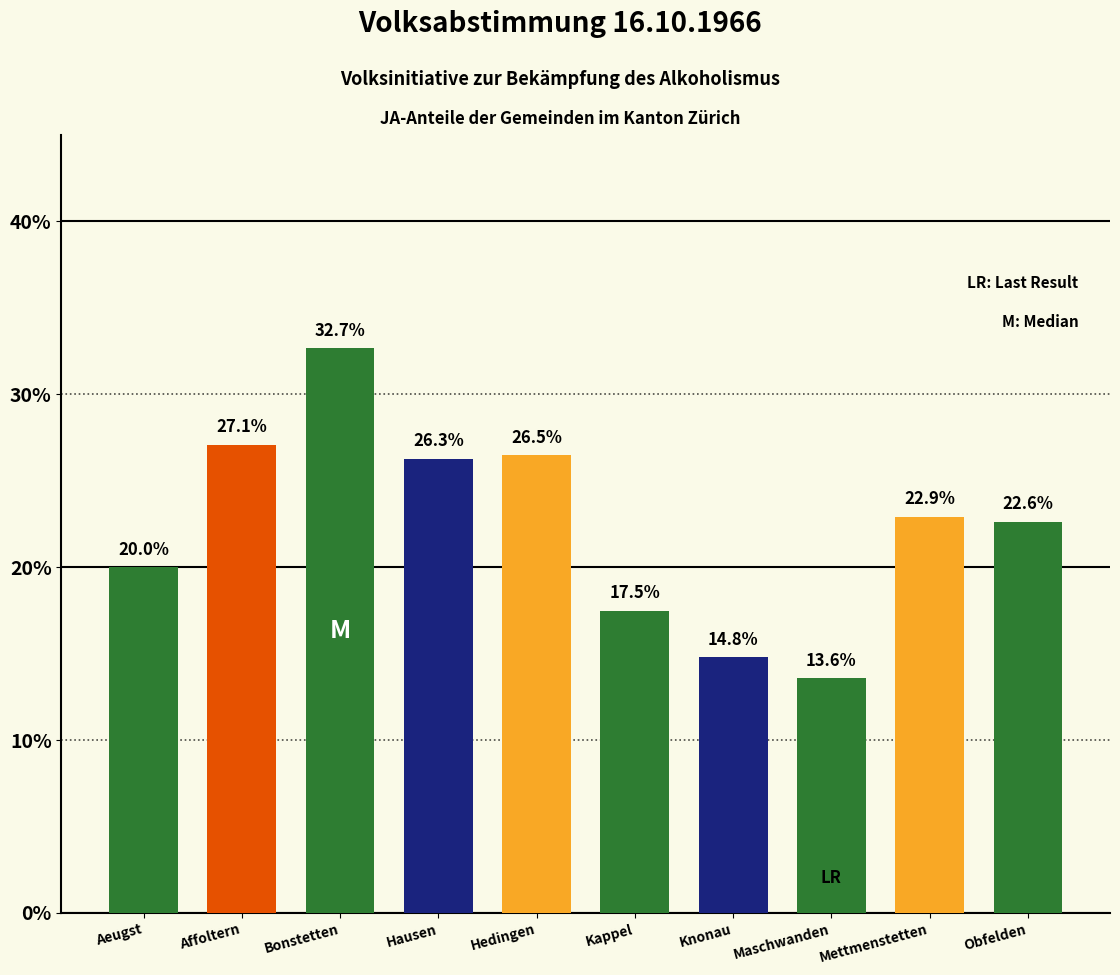

Reading left to right, list all the values displayed in this chart.

Aeugst=20.0	Affoltern=27.1	Bonstetten=32.7	Hausen=26.3	Hedingen=26.5	Kappel=17.5	Knonau=14.8	Maschwanden=13.6	Mettmenstetten=22.9	Obfelden=22.6